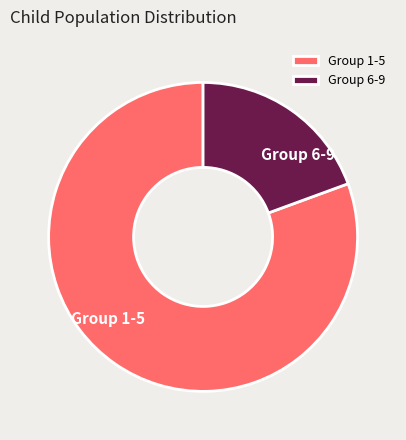

Count the number of slices in the pie.

2